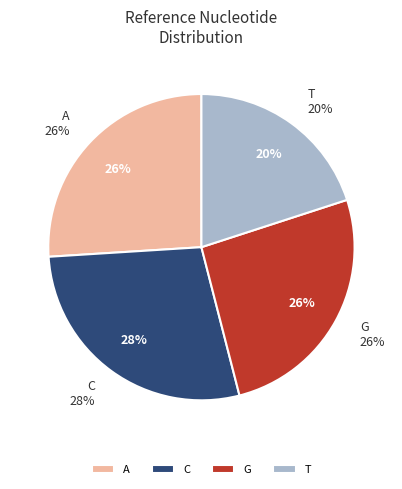

Is there any slice that represents more than half of the pie?

No